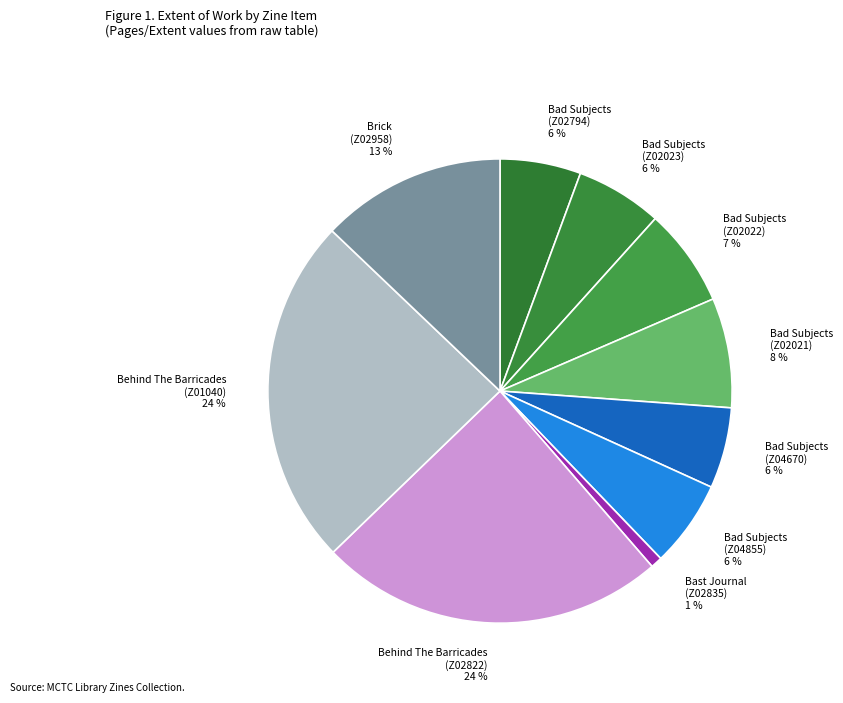

To the nearest percent, what is the average slice percentage?

10%